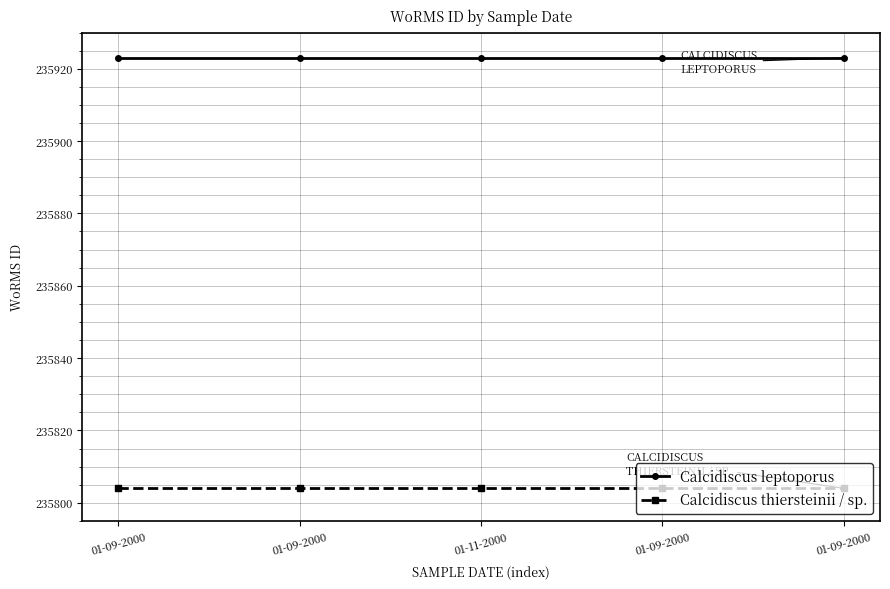

Rank the series by their maximum value, from lowest to highest.

Calcidiscus thiersteinii / sp., Calcidiscus leptoporus